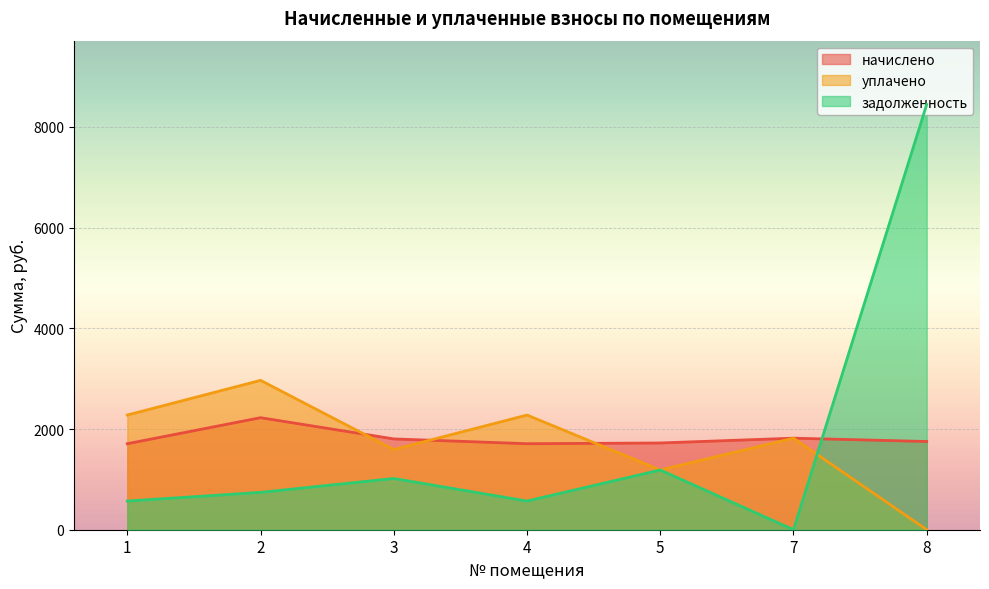

Rank the series by their maximum value, from lowest to highest.

начислено, уплачено, задолженность